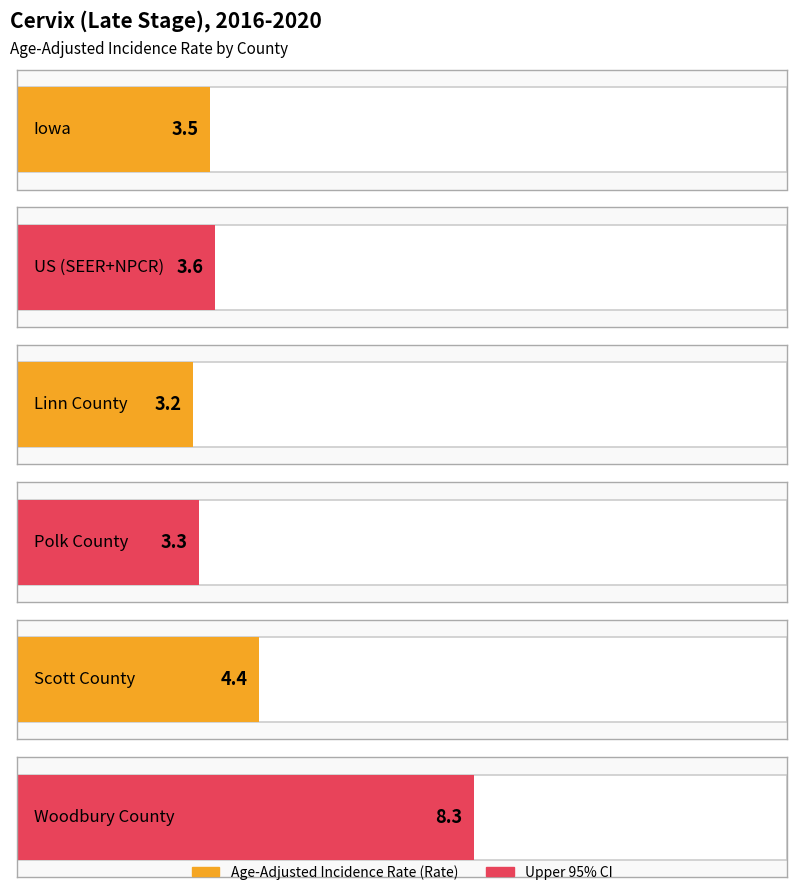

At which label is Age-Adjusted Incidence Rate closest to 5?

Scott County